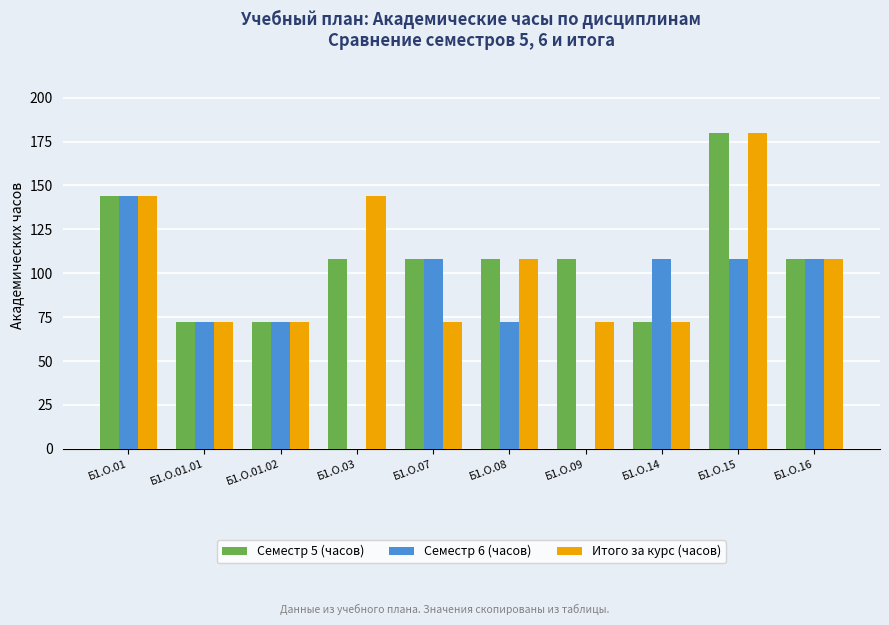

At which category is the sum across all series the highest?

Б1.О.15